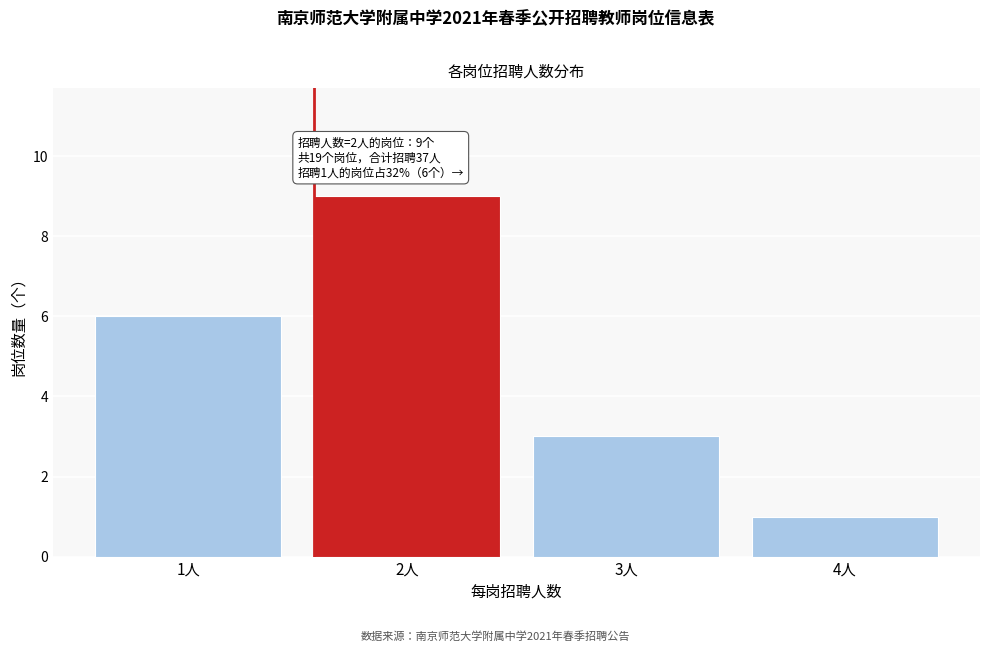

Over which range of the x-axis is the bar tallest?

1.5 to 2.5